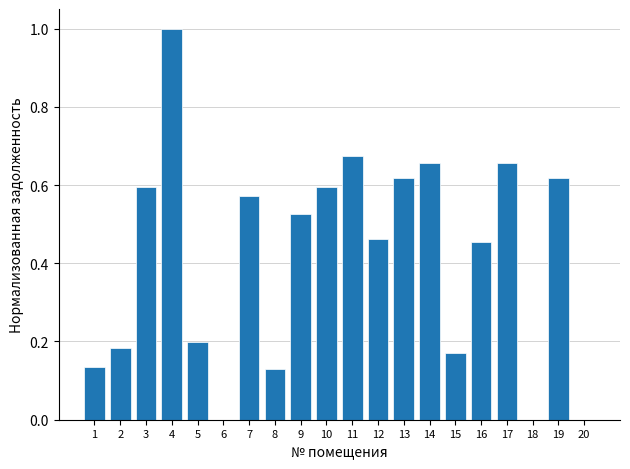

What is the greatest value displayed?

1.0